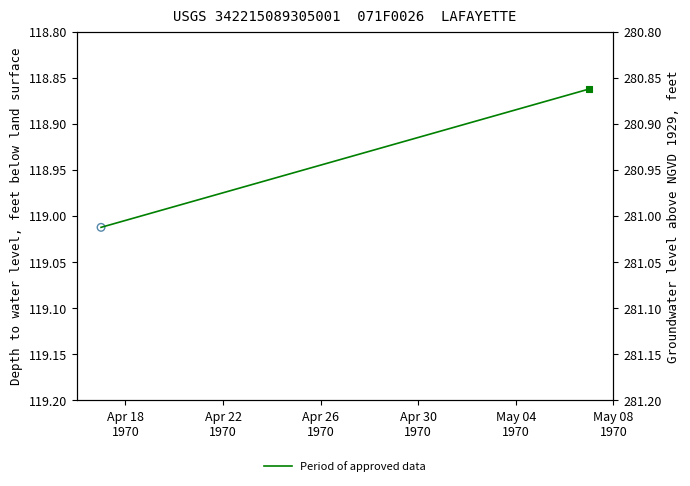

Between Apr 22
1970 and Apr 18
1970, which is larger?

Apr 18
1970